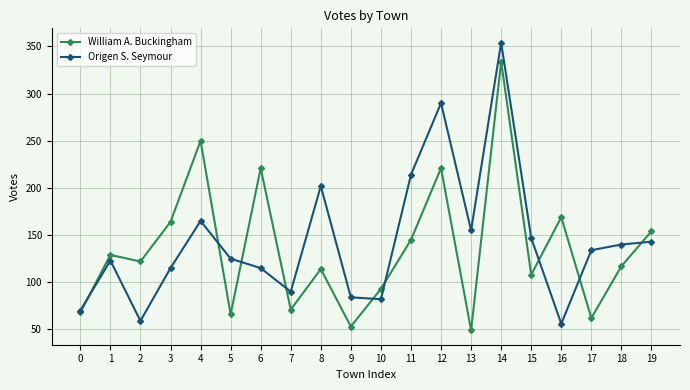

At which label is Origen S. Seymour closest to 205?

8